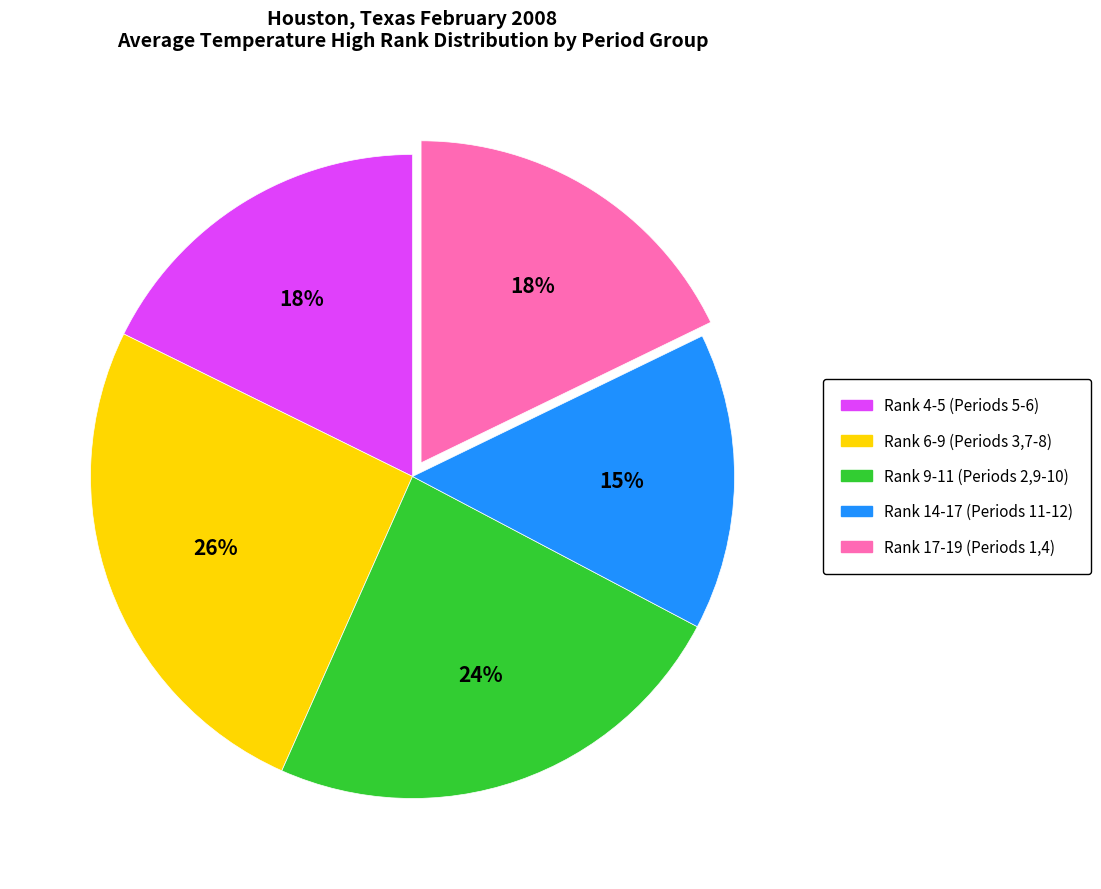

To the nearest percent, what is the average slice percentage?

20%